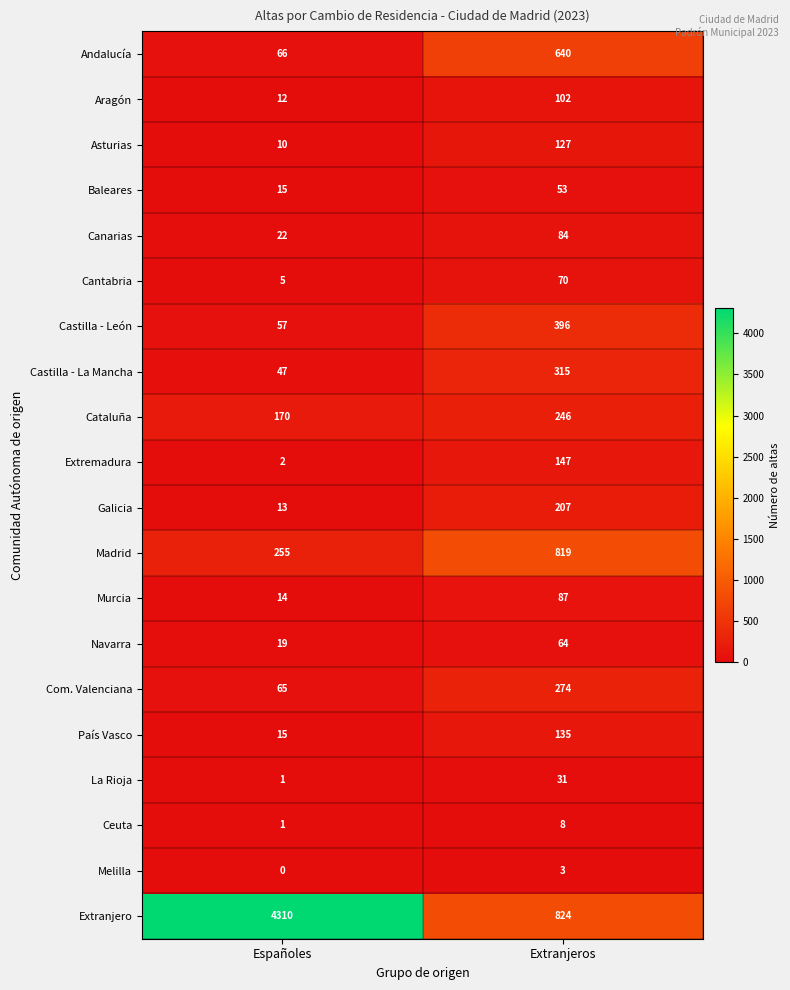

Which series changed the most between Españoles and Extranjeros?

Extranjero